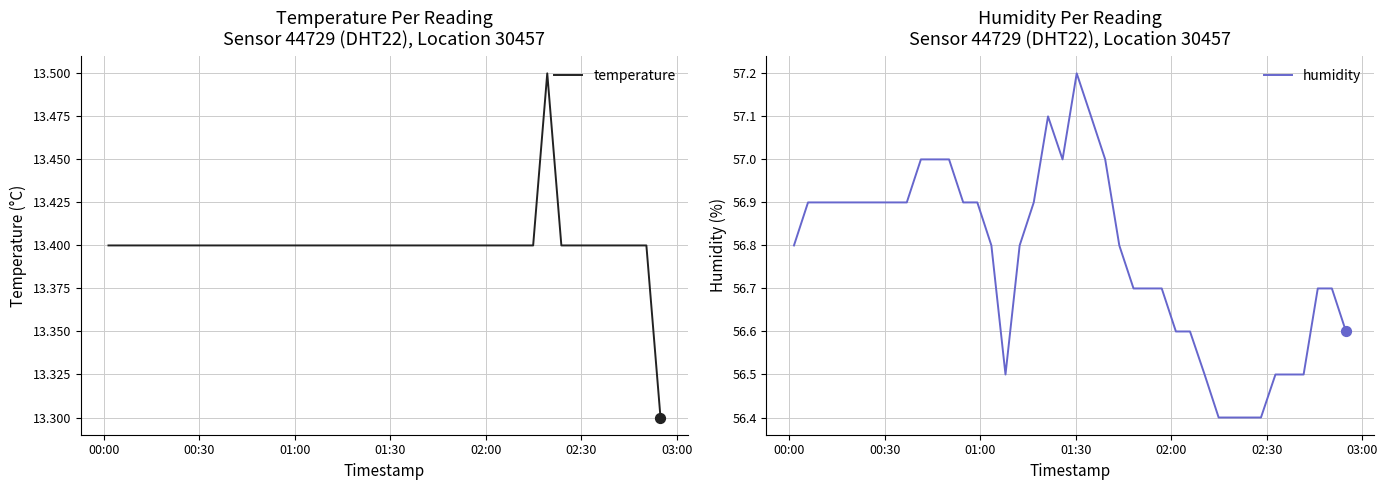

Which series has the largest Y range (max minus min)?

humidity